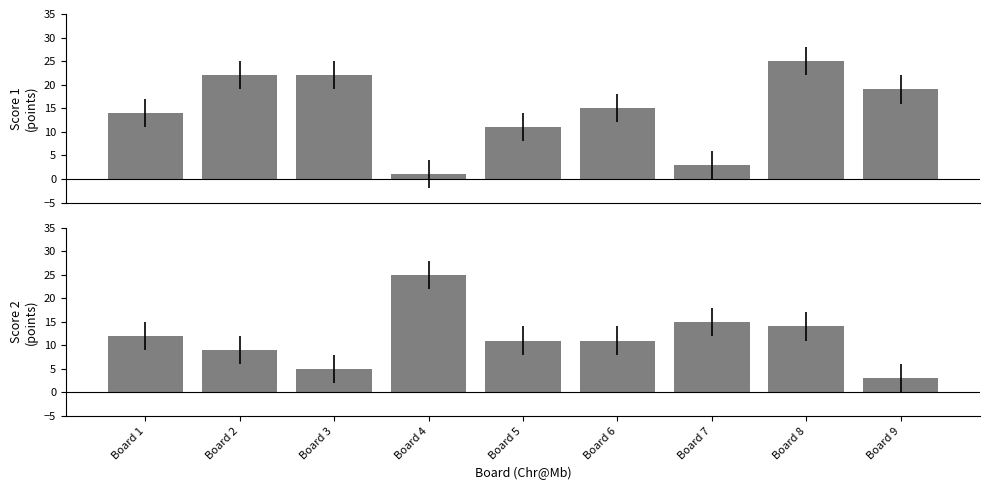

Where does the Score 1 series first go above 15?

Board 2